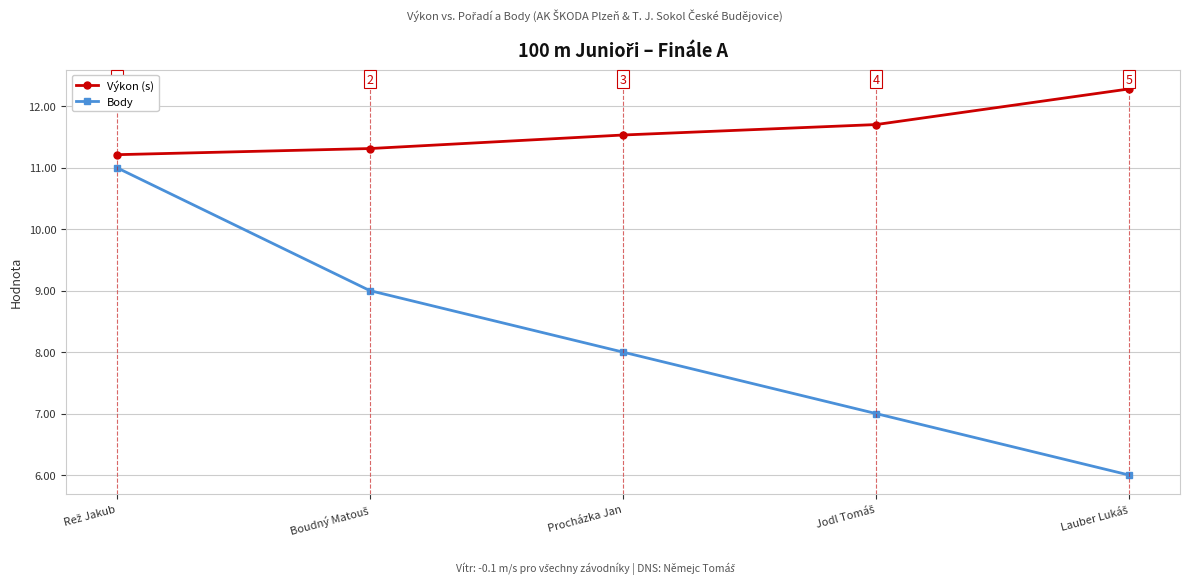

Which series has the largest range (max minus min)?

Body